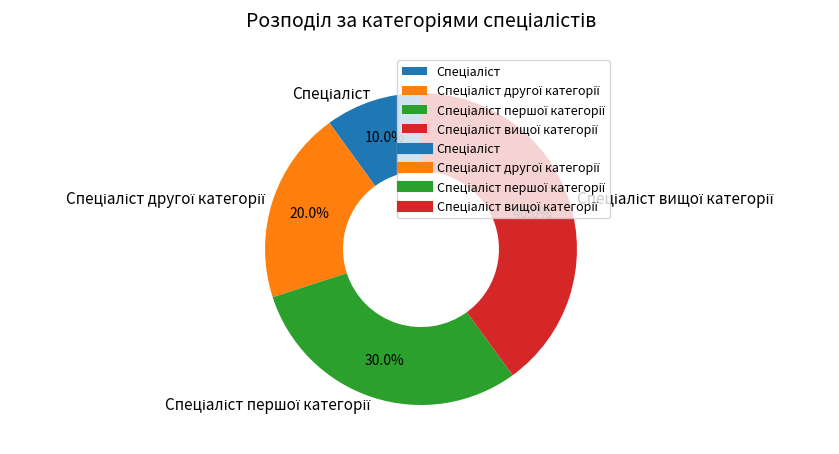

True or false: Спеціаліст першої категорії accounts for 30% of the total.

True